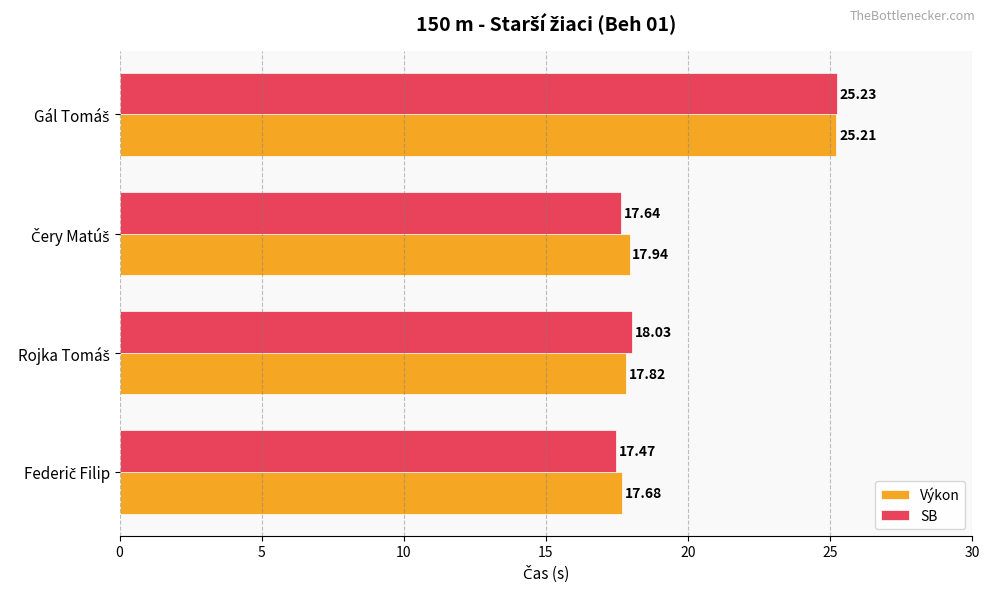

List the series in order of their overall mean, lowest first.

SB, Výkon